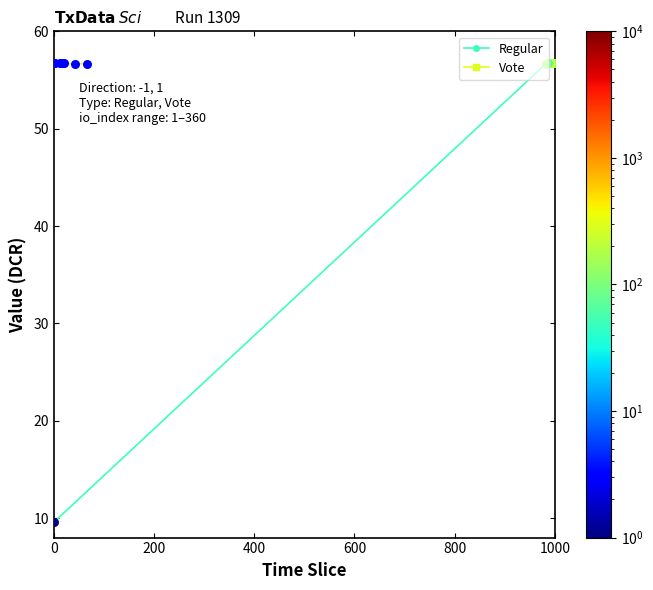

What is the minimum value for Regular?

9.6